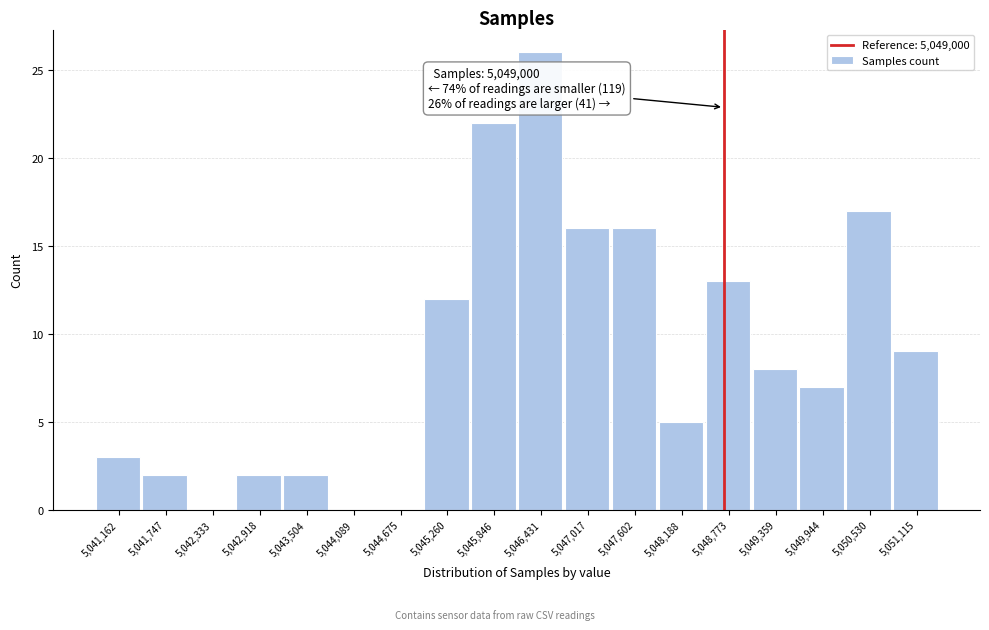

Reading right to left, transcribe all the data shown in this chart.

5,051,115=9	5,050,530=17	5,049,944=7	5,049,359=8	5,048,773=13	5,048,188=5	5,047,602=16	5,047,017=16	5,046,431=26	5,045,846=22	5,045,260=12	5,044,675=0	5,044,089=0	5,043,504=2	5,042,918=2	5,042,333=0	5,041,747=2	5,041,162=3